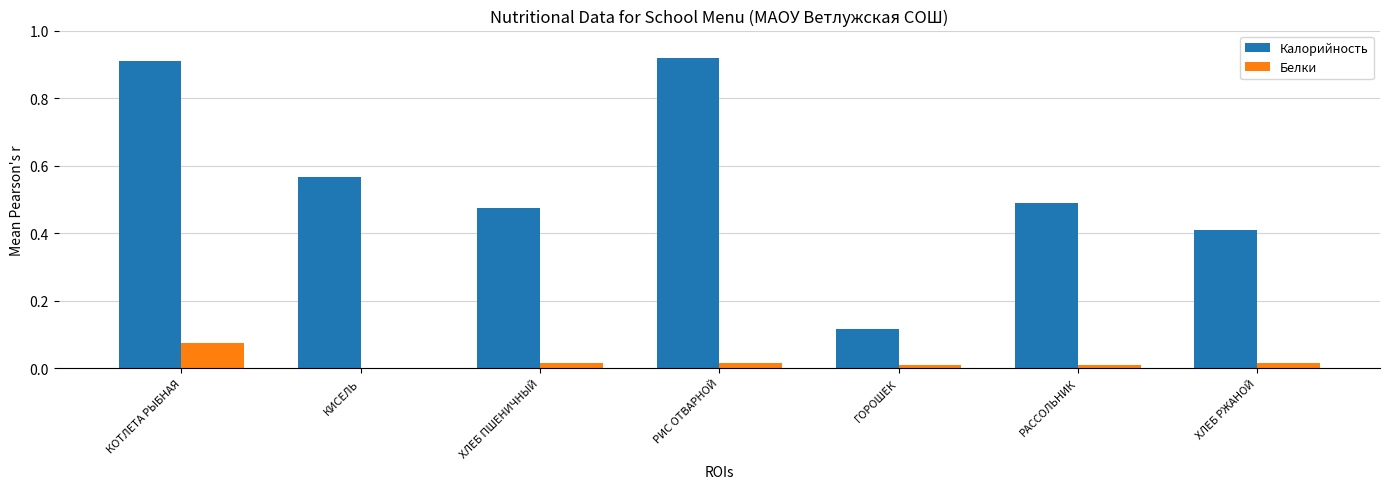

Which series has the largest total across all categories?

Калорийность